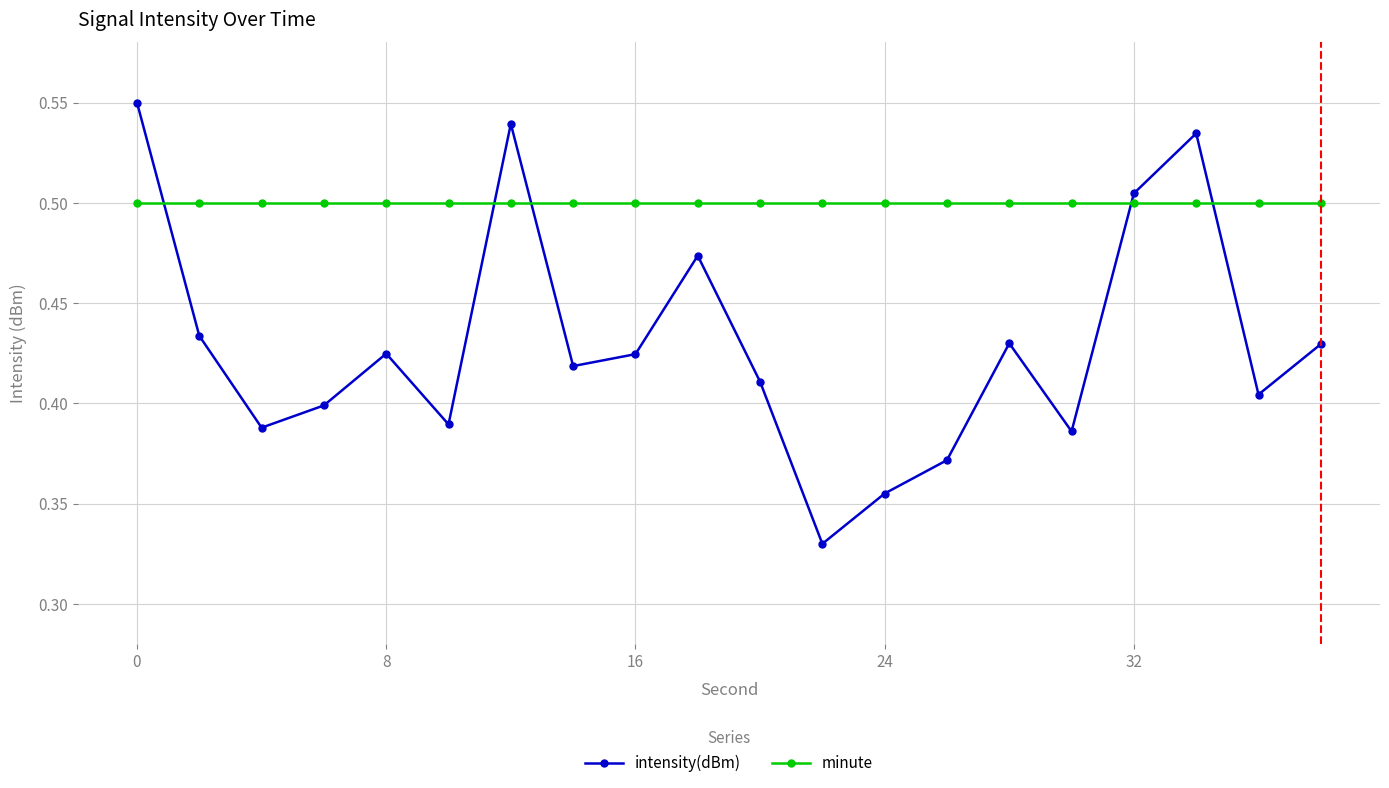

Count the number of categories in the chart.

20